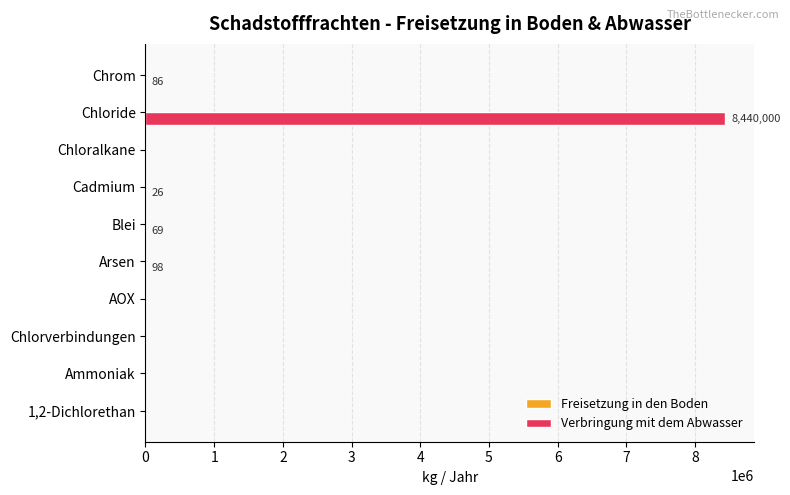

Which has a higher value, Chlorverbindungen or Arsen?

Arsen